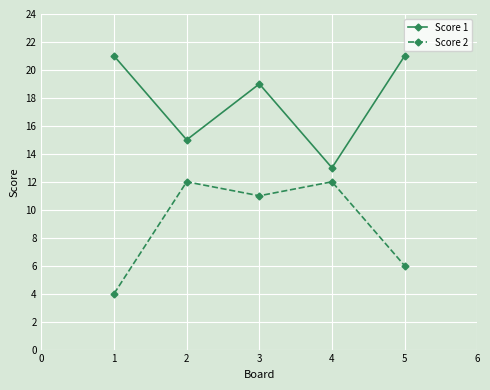

The Score 2 series shows 3 at 3. True or false?

False